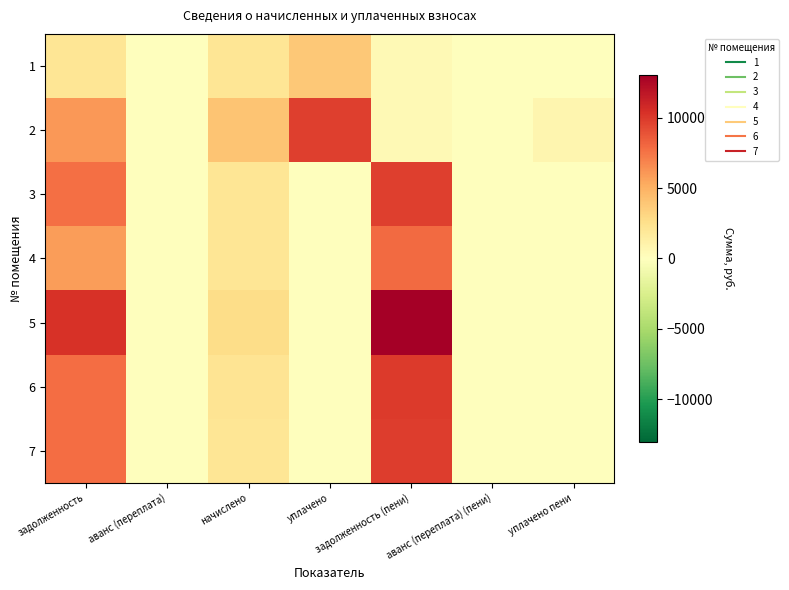

Reading left to right, transcribe all the data shown in this chart.

1: задолженность=2138.4	аванс (переплата)=0.0	начислено=2138.4	уплачено=3800.0	задолженность (пени)=476.8	аванс (переплата) (пени)=0.0	уплачено пени=0.0
2: задолженность=6105.0	аванс (переплата)=0.0	начислено=4033.8	уплачено=9689.0	задолженность (пени)=449.8	аванс (переплата) (пени)=0.0	уплачено пени=737.0
3: задолженность=7677.4	аванс (переплата)=0.0	начислено=2075.2	уплачено=0.0	задолженность (пени)=9752.6	аванс (переплата) (пени)=0.0	уплачено пени=0.0
4: задолженность=5890.4	аванс (переплата)=0.0	начислено=2050.9	уплачено=0.0	задолженность (пени)=7941.3	аванс (переплата) (пени)=0.0	уплачено пени=0.0
5: задолженность=10340.4	аванс (переплата)=0.0	начислено=2707.0	уплачено=0.0	задолженность (пени)=13047.4	аванс (переплата) (пени)=0.0	уплачено пени=0.0
6: задолженность=7808.6	аванс (переплата)=0.0	начислено=2153.0	уплачено=0.0	задолженность (пени)=9961.6	аванс (переплата) (пени)=0.0	уплачено пени=0.0
7: задолженность=7782.8	аванс (переплата)=0.0	начислено=2084.9	уплачено=0.0	задолженность (пени)=9867.7	аванс (переплата) (пени)=0.0	уплачено пени=0.0